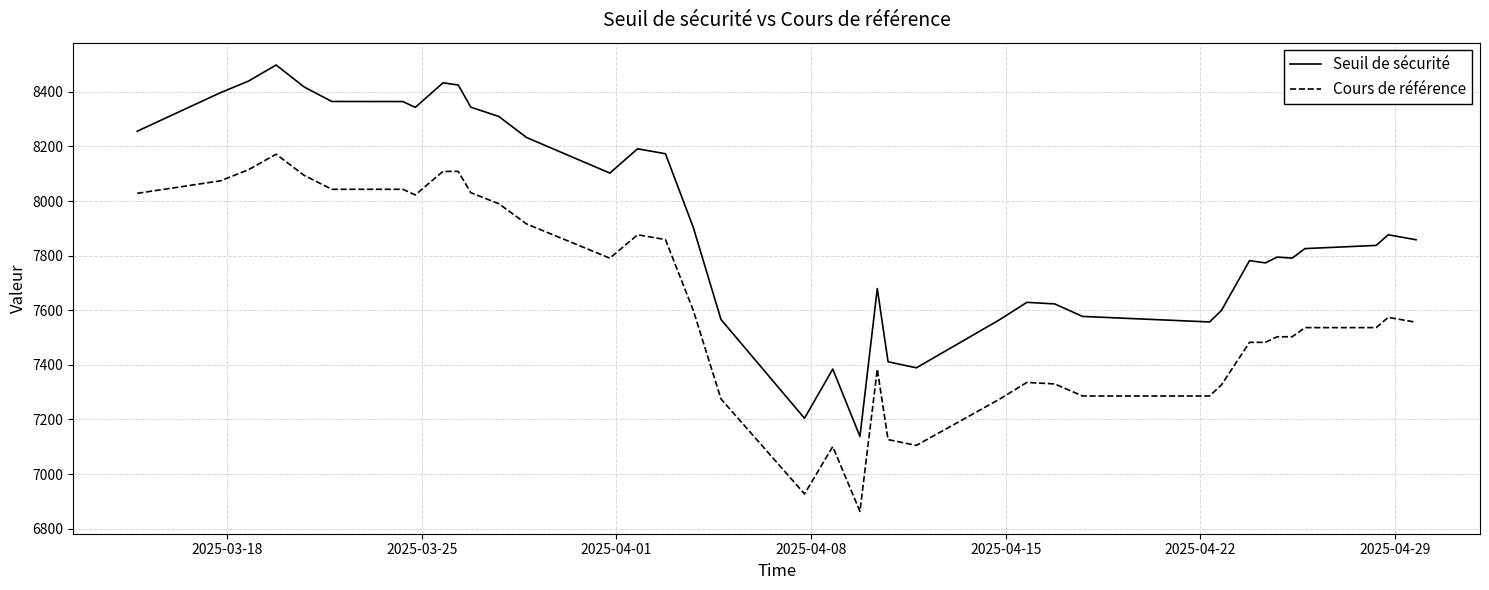

Does the chart have visible grid lines?

Yes